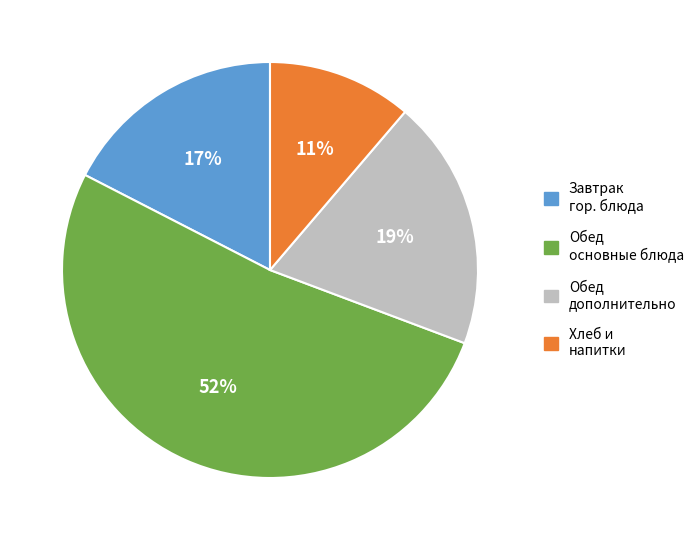

How many segments does this pie chart have?

4